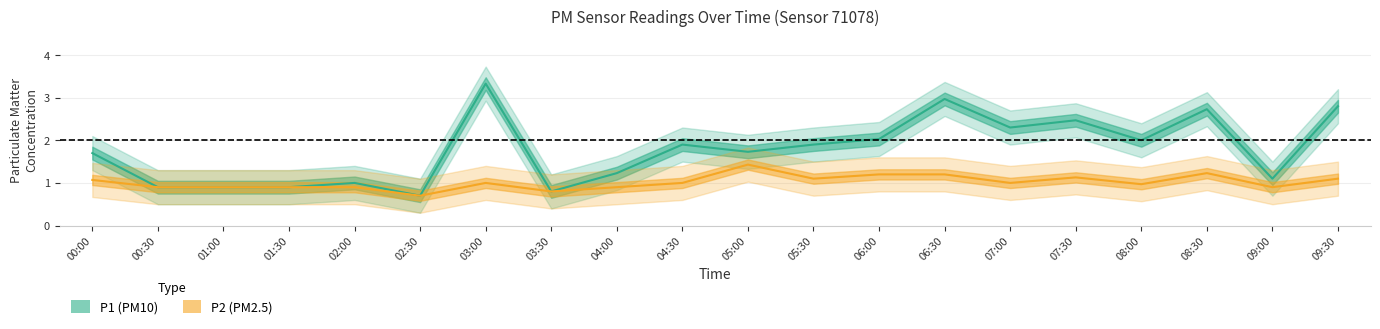

Between 09:00 and 07:00, which is larger?

07:00